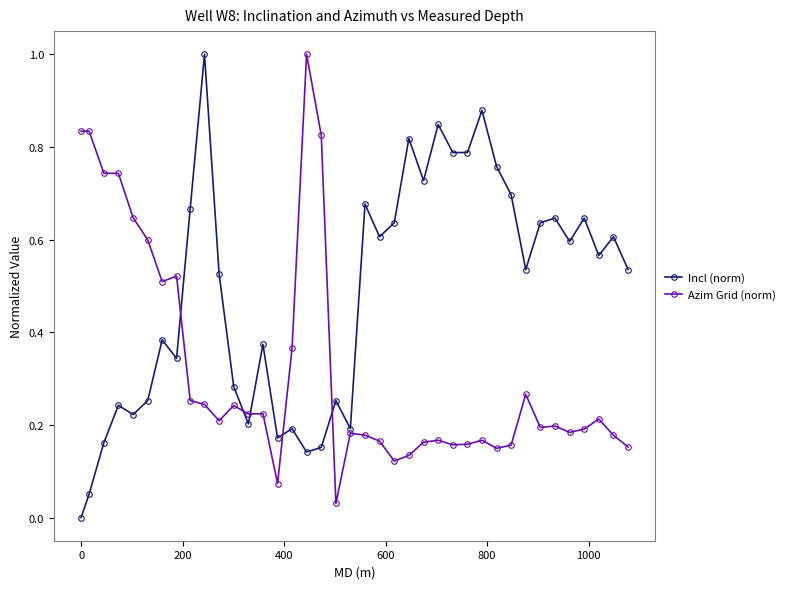

At how many categories does at least one series exceed 0?

39